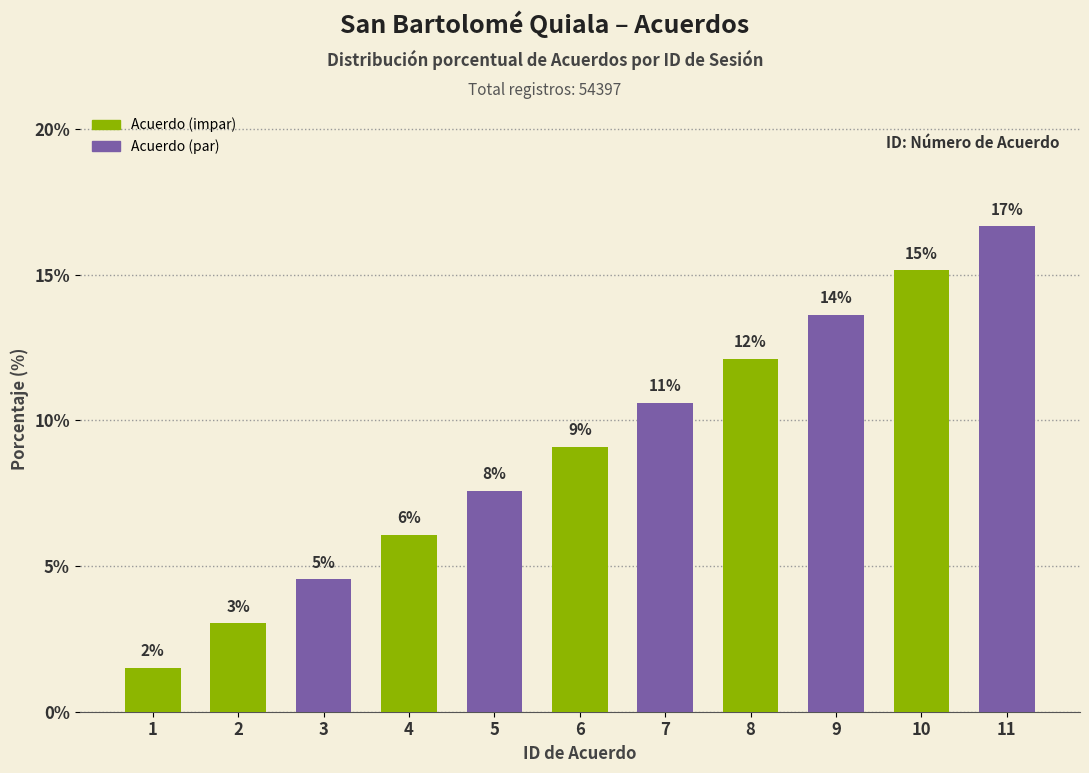

What is the average value?

9.1